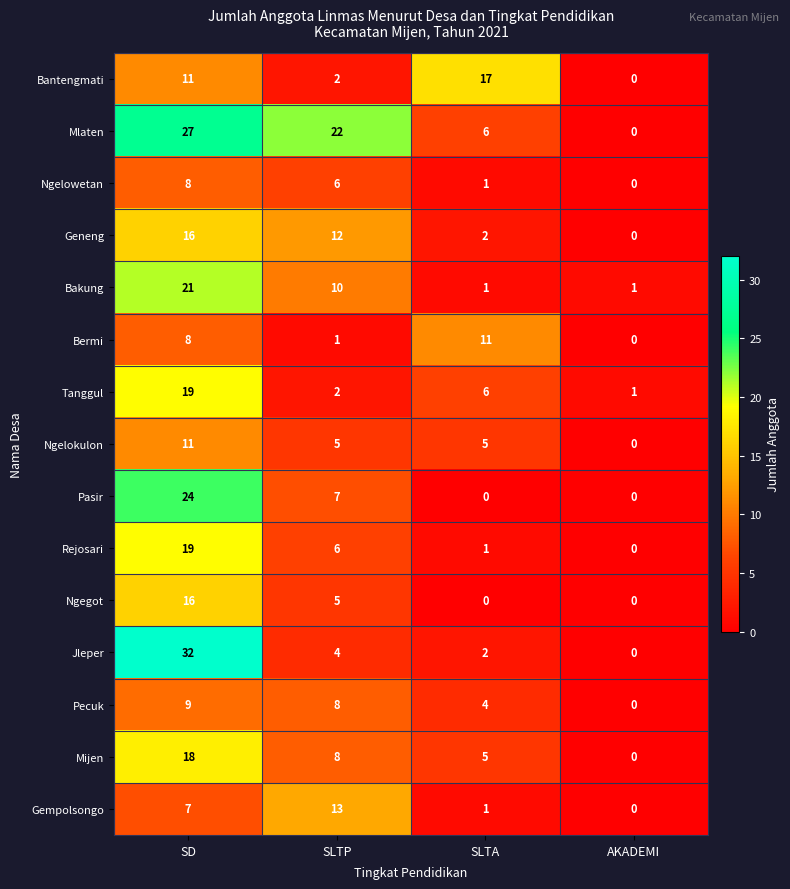

The Ngegot series shows 6 at AKADEMI. True or false?

False